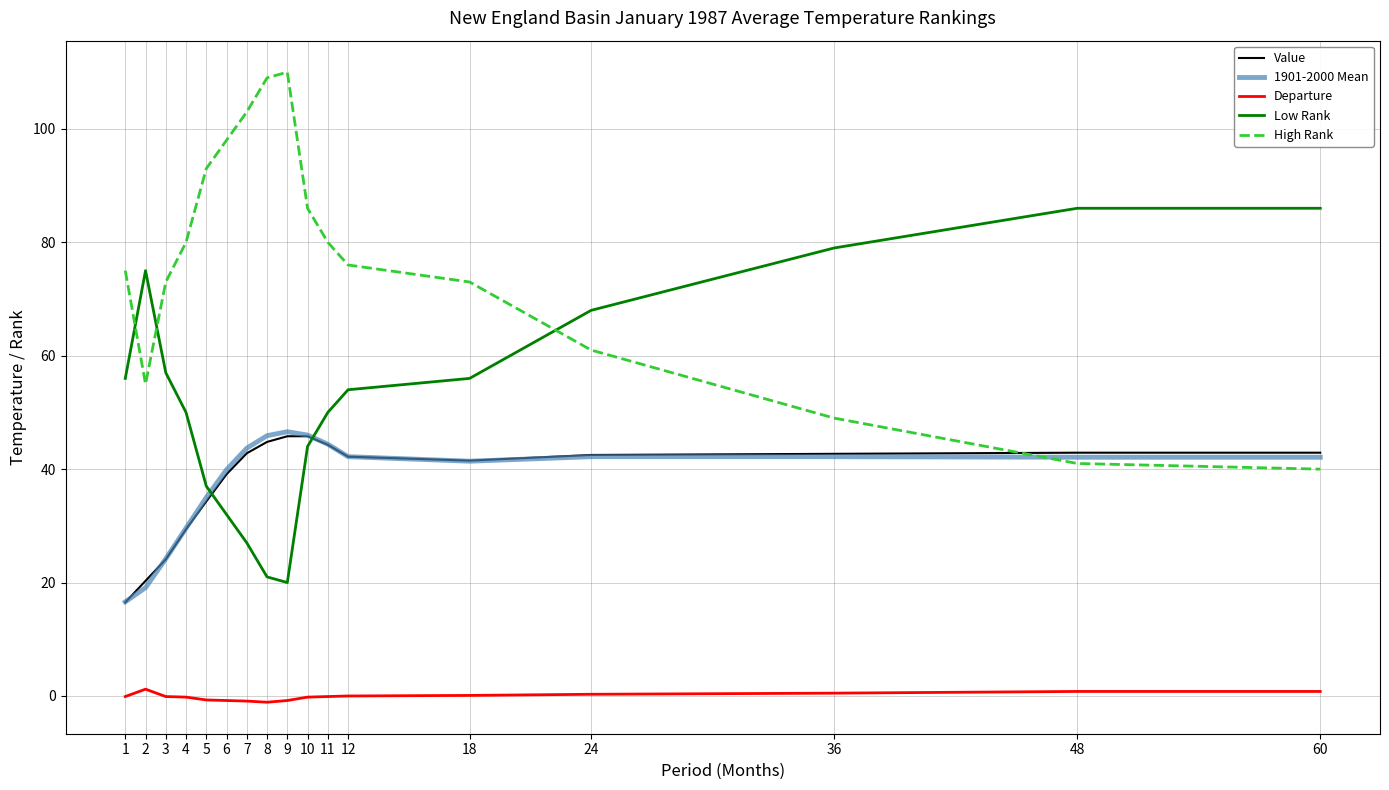

The value of High Rank at 18 is 46.2. True or false?

False